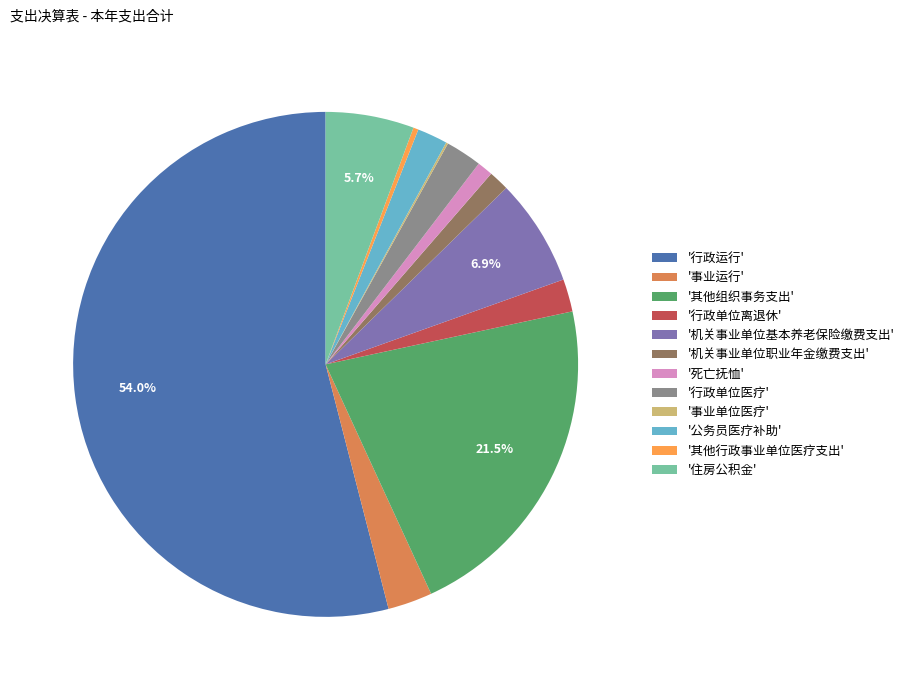

Which slice is the largest?

'行政运行'